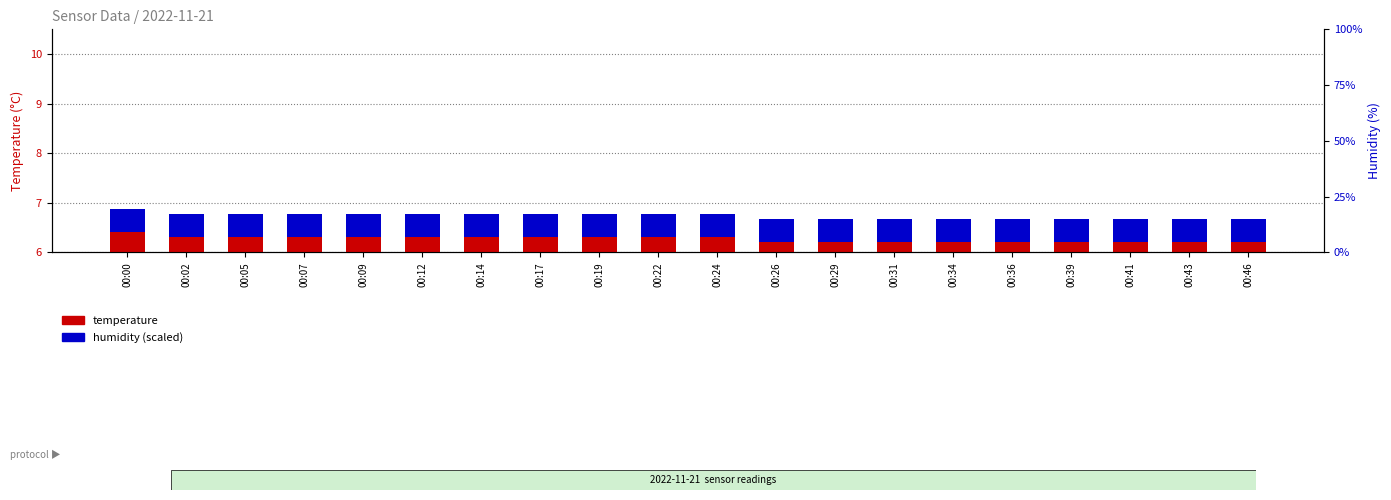

What is the value of the humidity (scaled) bar at the 1st from the left?

0.5